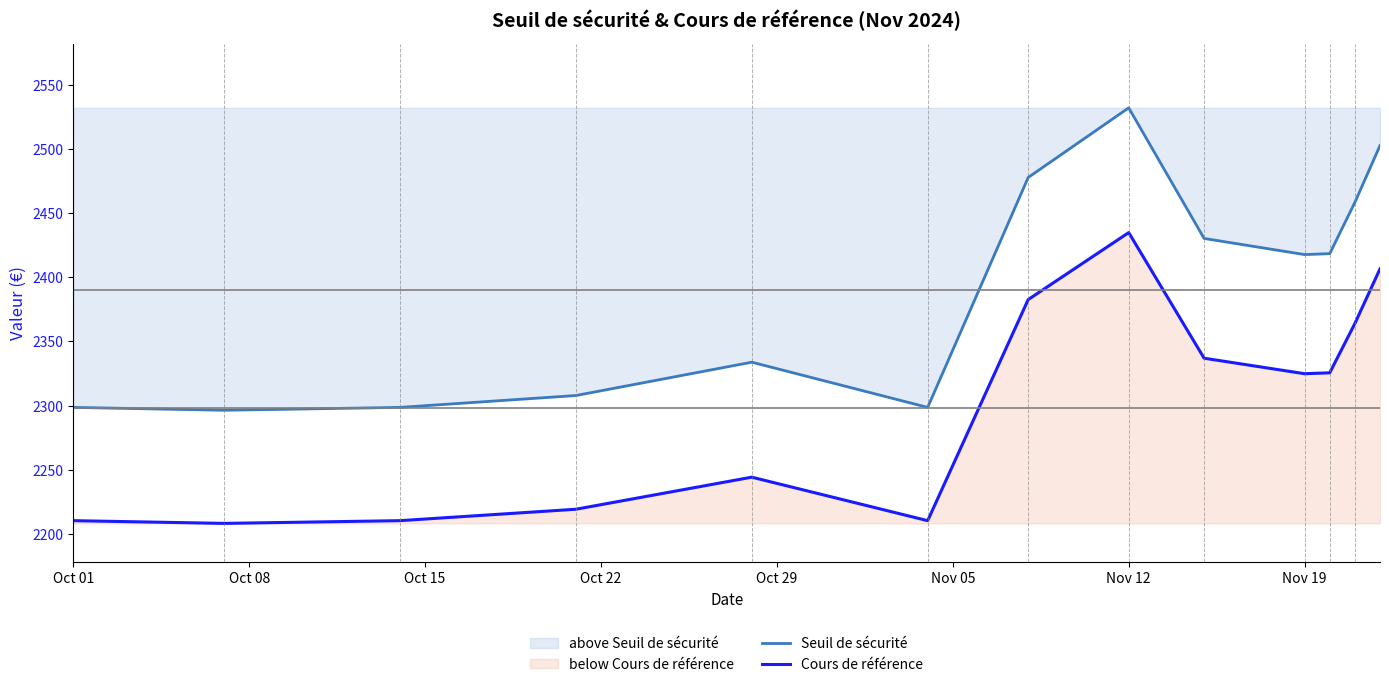

How many distinct data groups are displayed?

2